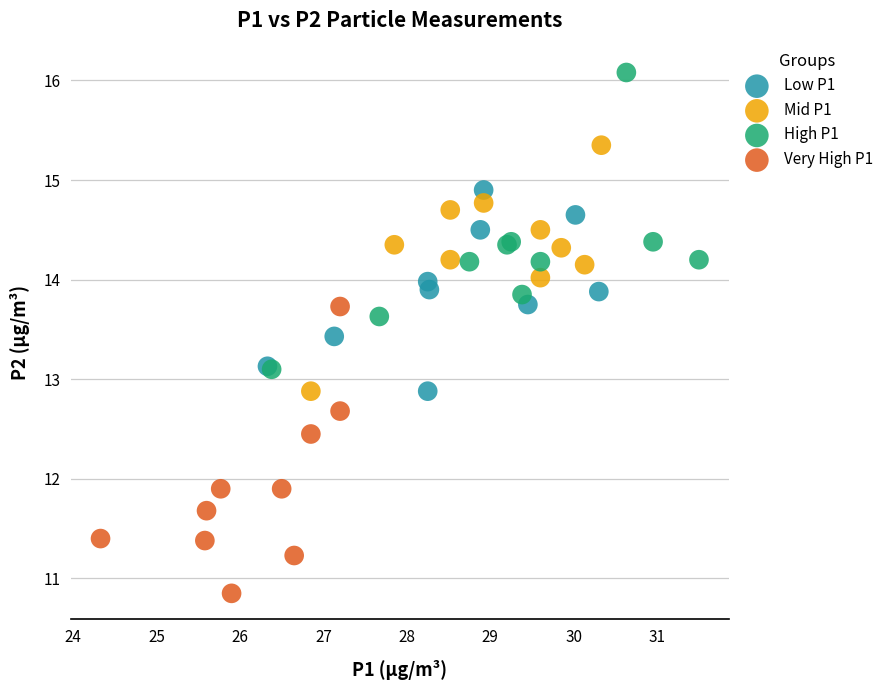

Which series contains the lowest Y value?

Very High P1